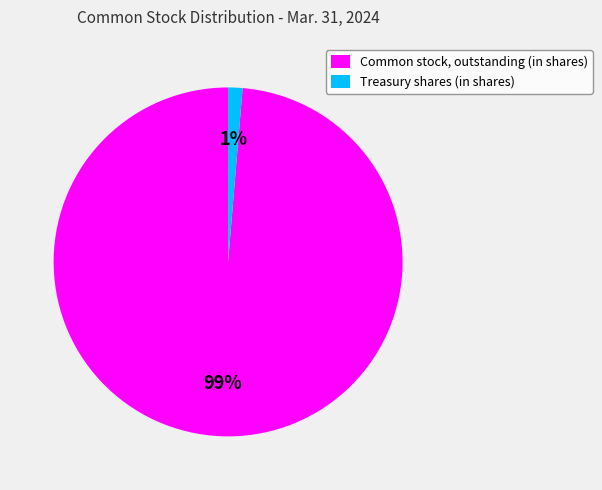

How many slices are in this pie chart?

2